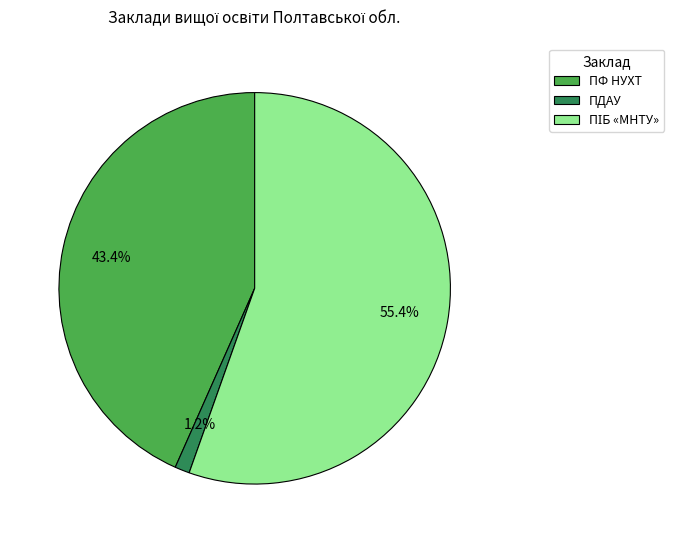

Which slice is the smallest?

ПДАУ